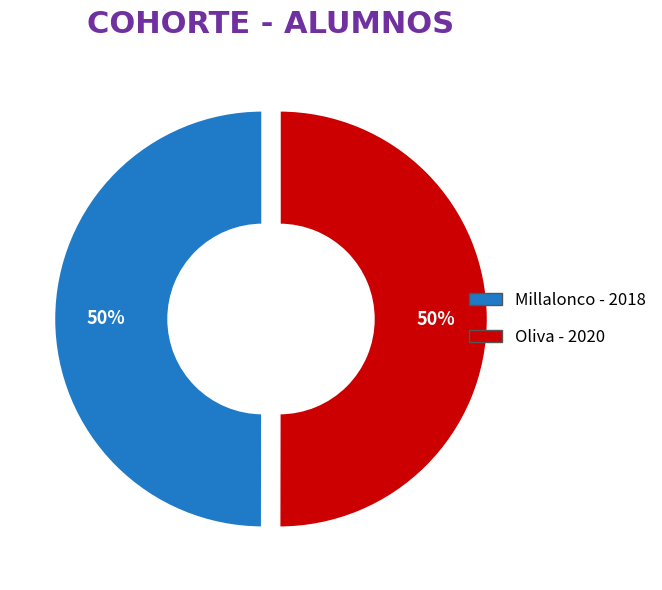

What percentage is the Millalonco slice, to the nearest percent?

50%